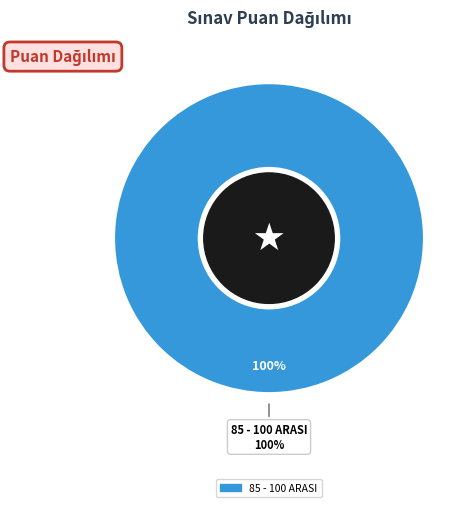

Does 70 - 84 ARASI represent more than half of the total?

No